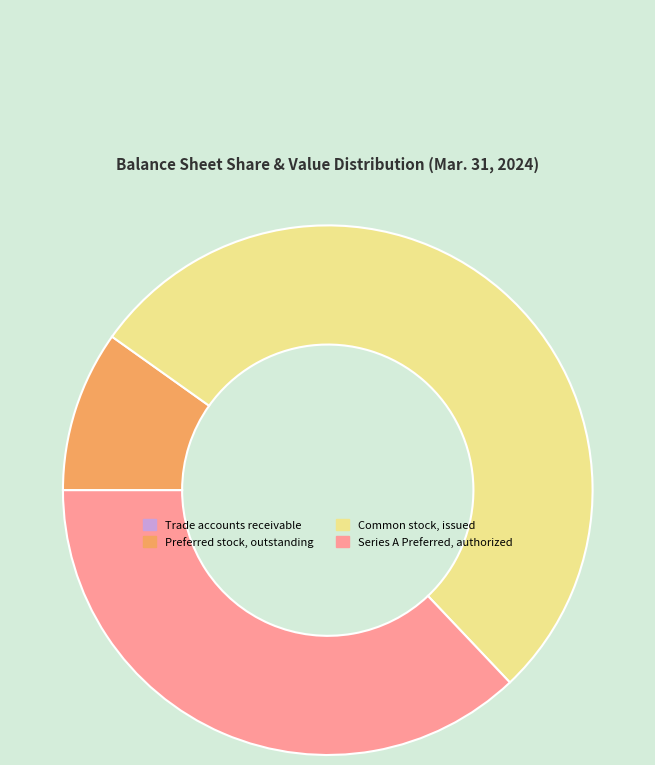

Which category has the biggest portion of the pie?

Common stock, issued